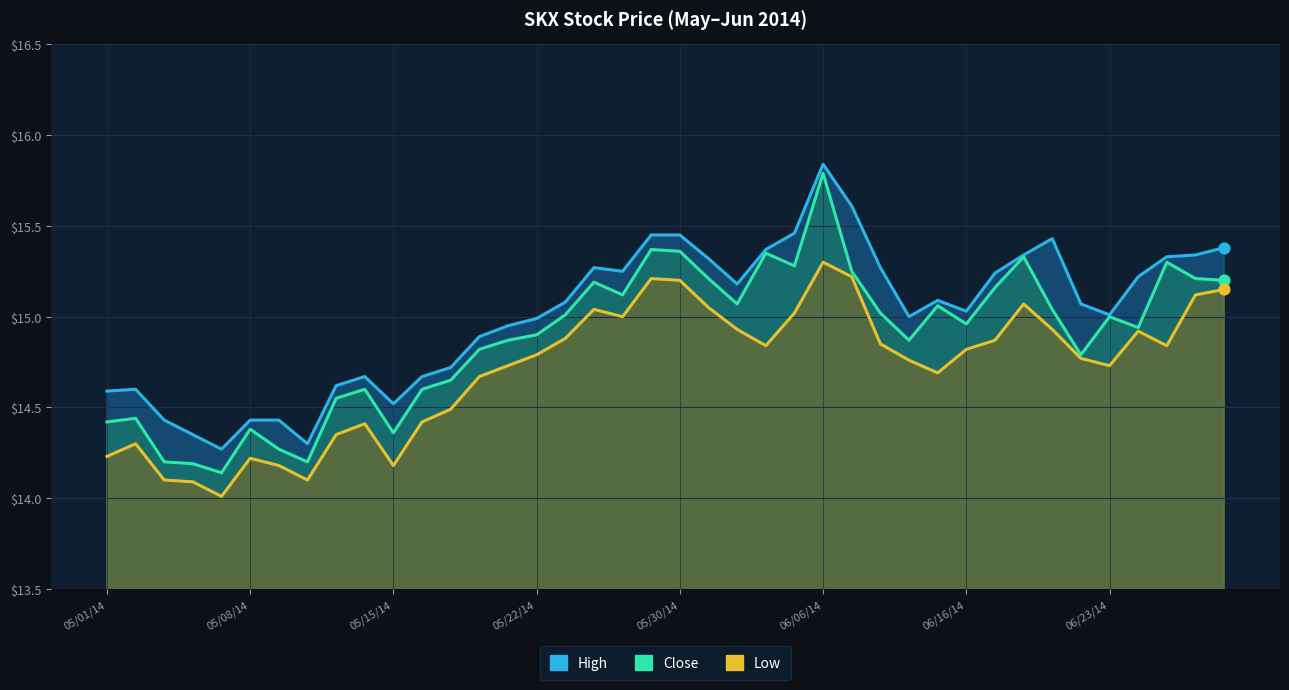

Which series has the widest spread of Y values?

Close